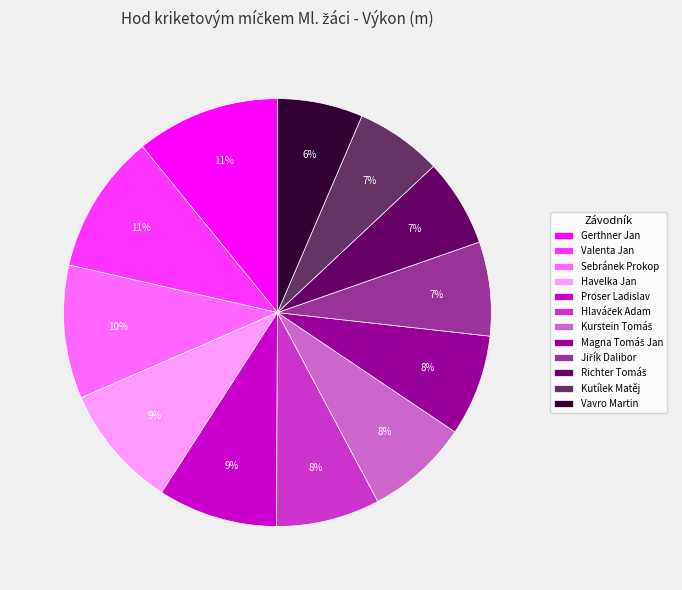

True or false: Vavro Martin accounts for 6% of the total.

True